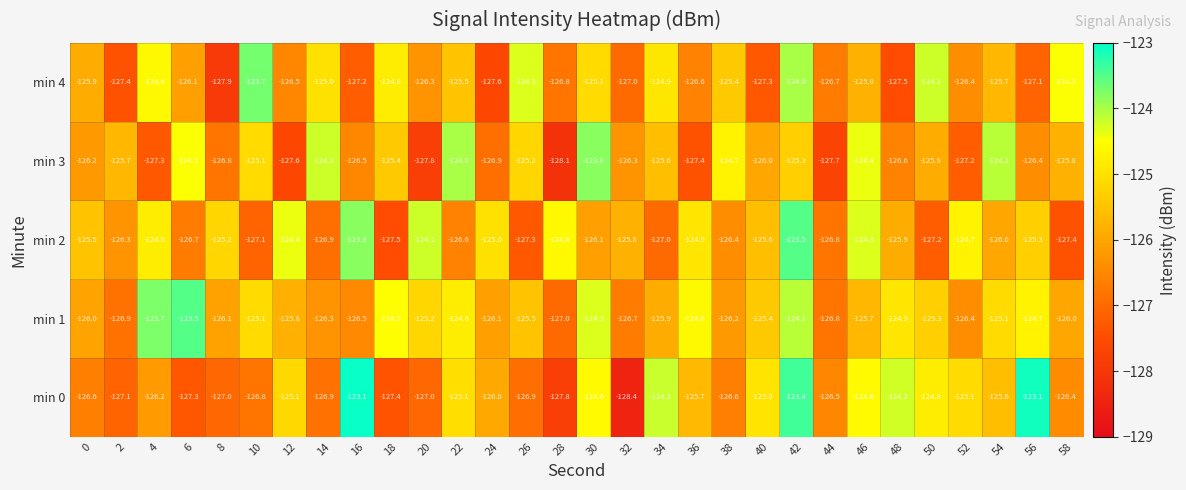

What is the smallest value displayed?

-128.4